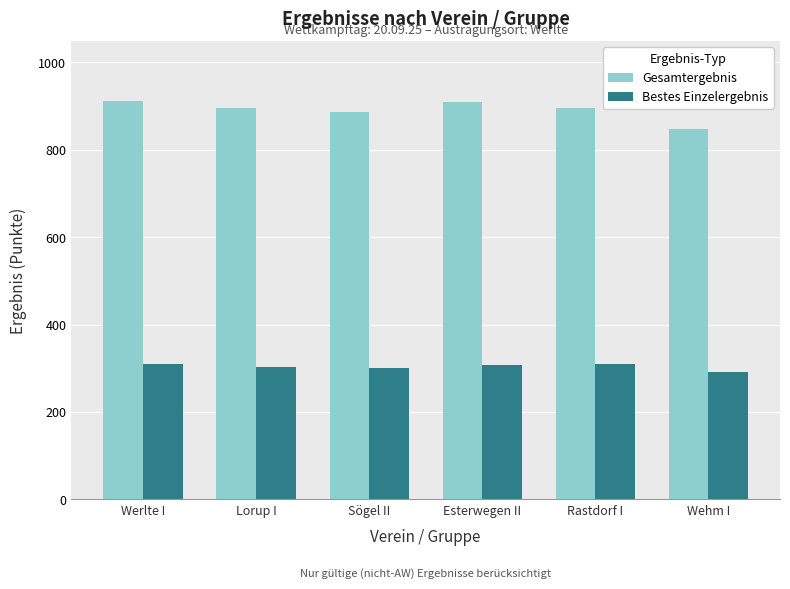

How many data points in Bestes Einzelergebnis are above 307?

3